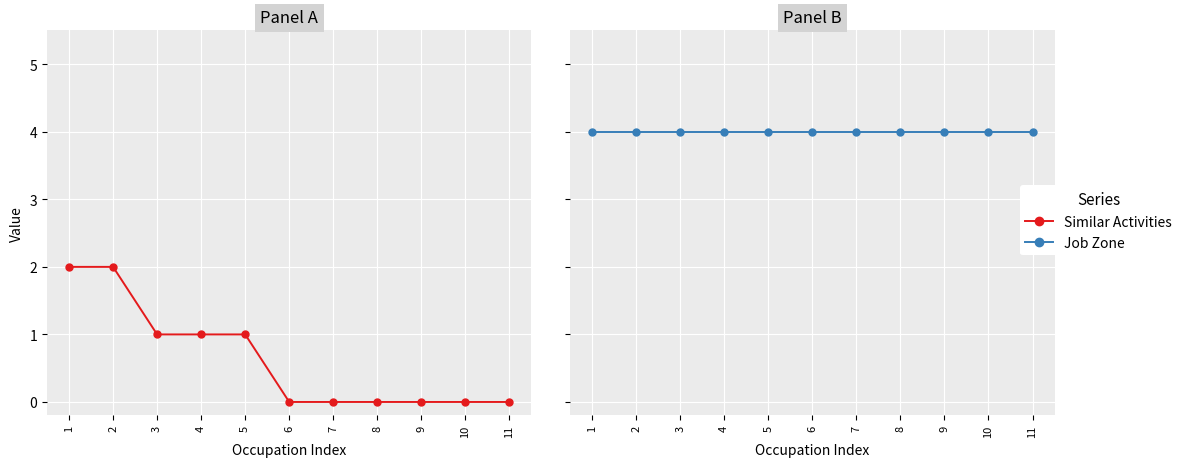

Where is Job Zone nearest to the value 4?

1